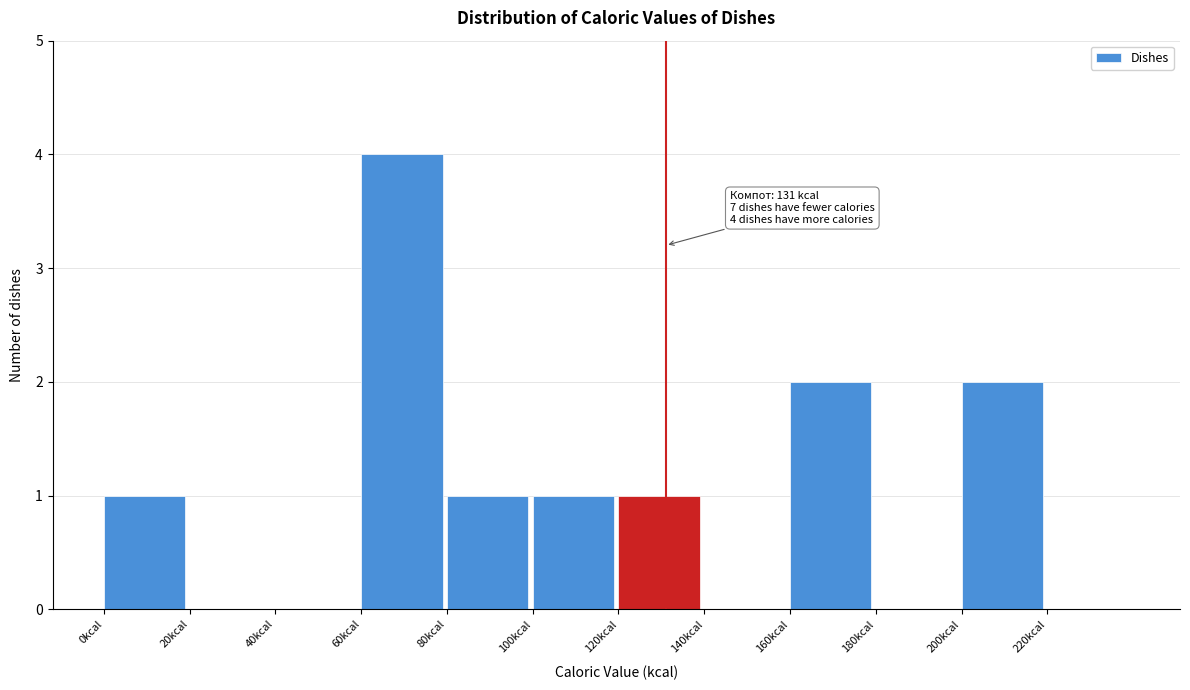

Which range on the x-axis has the tallest bar?

60 to 80